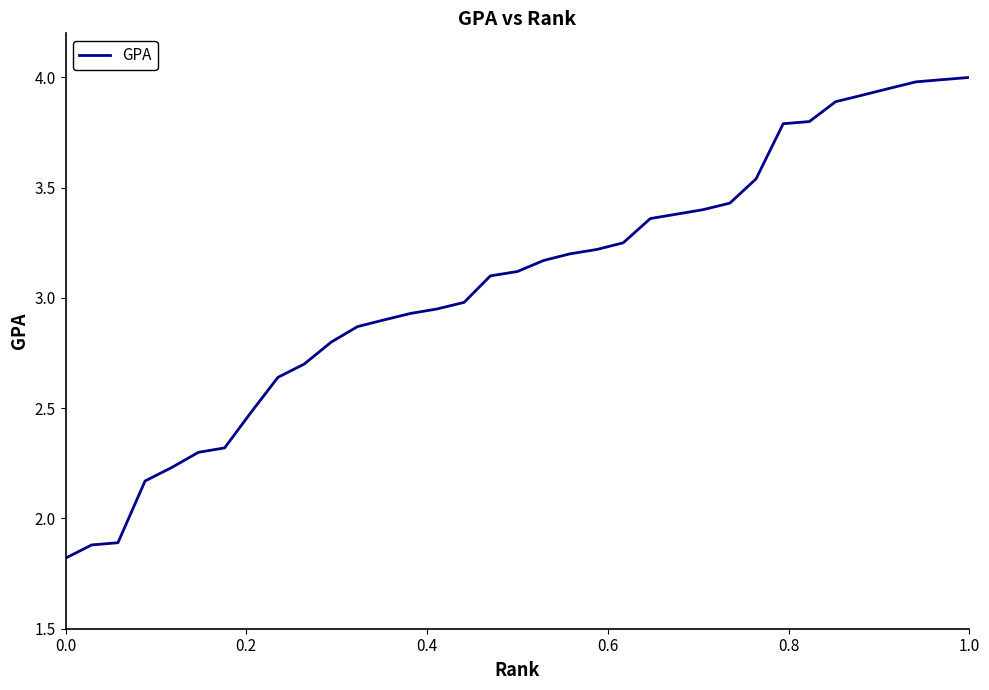

What is the minimum value shown in the chart?

1.8